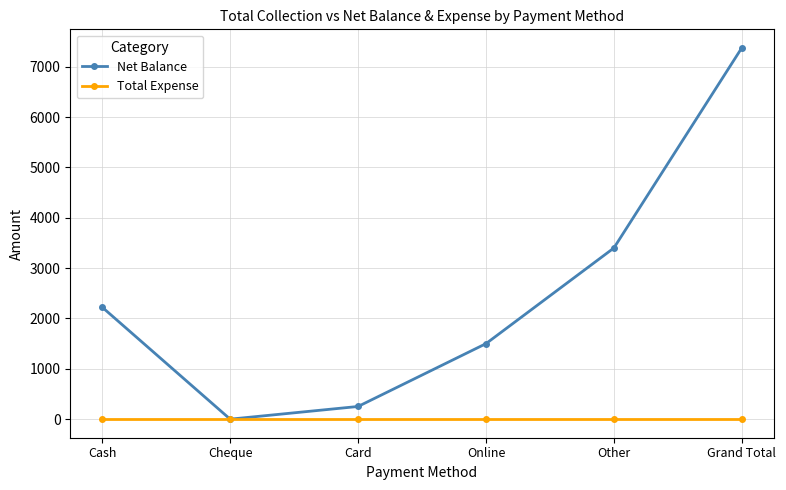

Reading right to left, transcribe all the data shown in this chart.

Net Balance: 7375	3400	1500	252	0	2223
Total Expense: 0	0	0	0	0	0